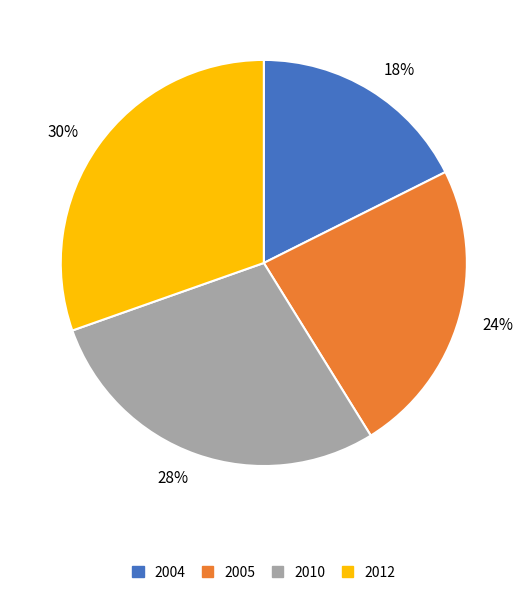

Count the number of slices in the pie.

4